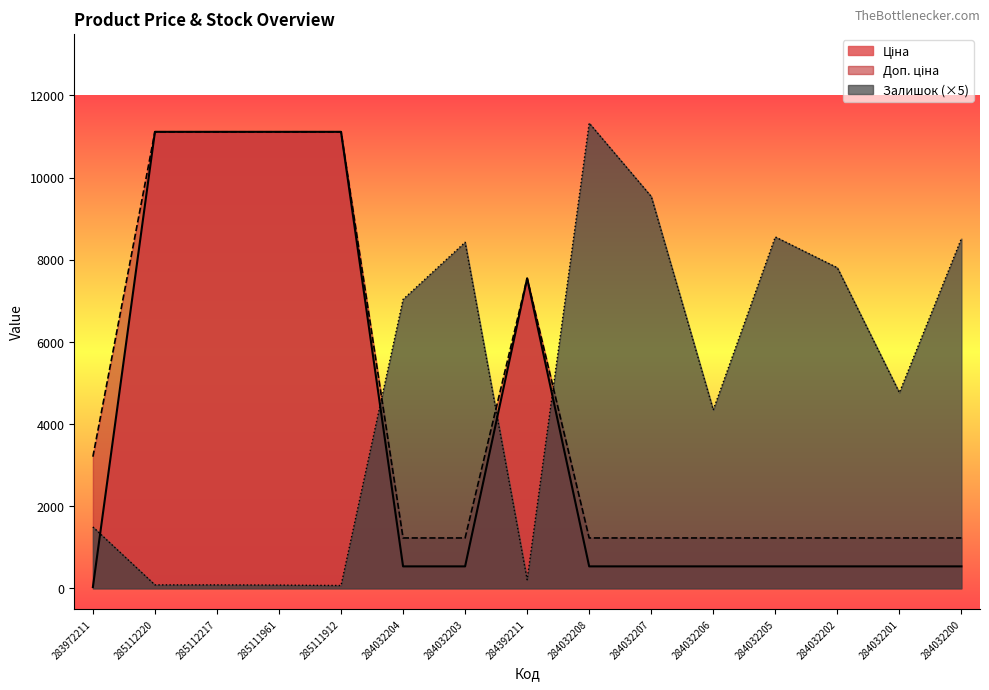

How many data points in Ціна are above 535?

14